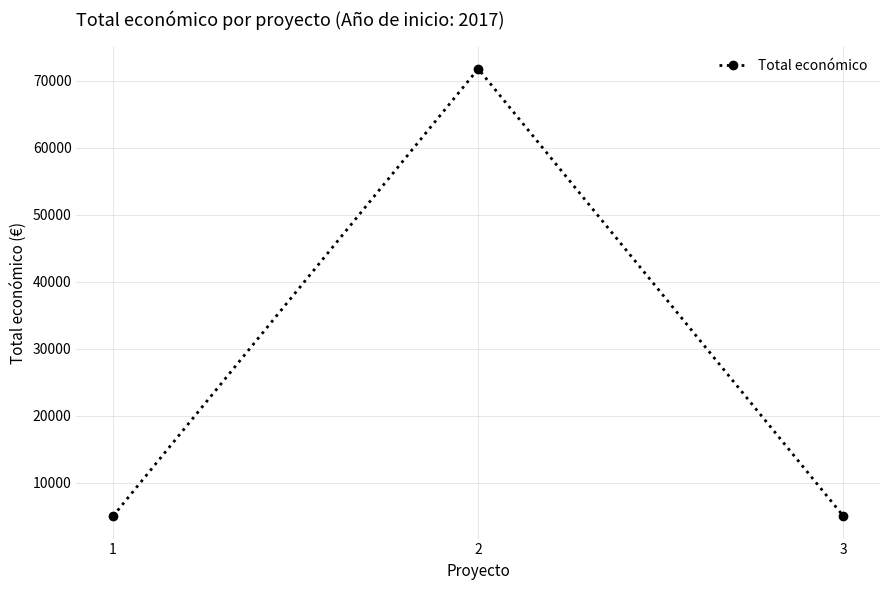

Is it true that the value at 2 is 103500?

False